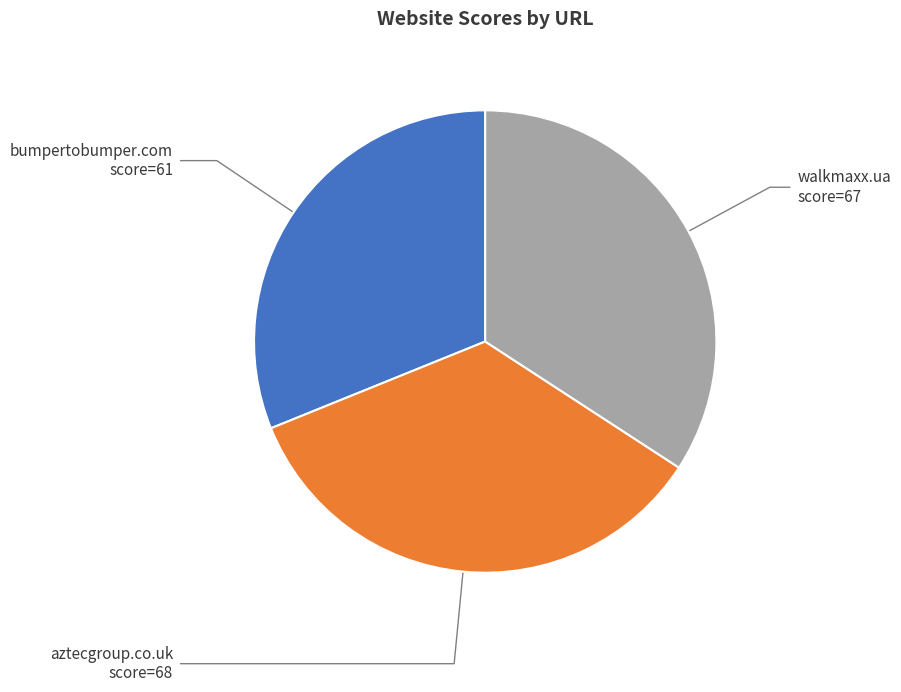

Does any single category account for the majority?

No